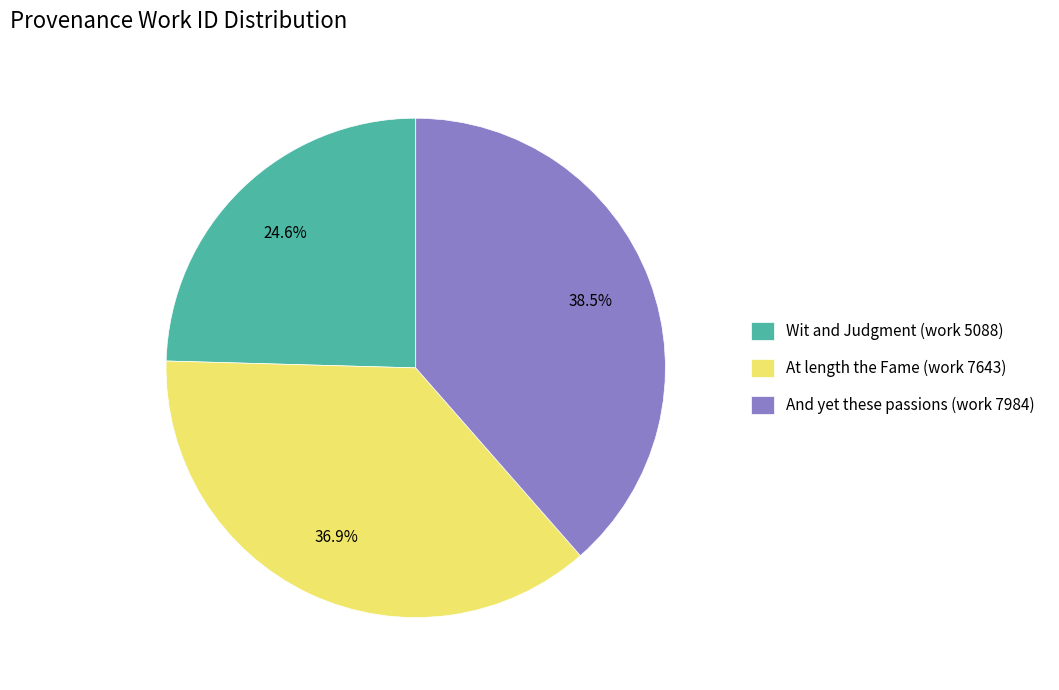

True or false: And yet these passions (work 7984) accounts for 27% of the total.

False